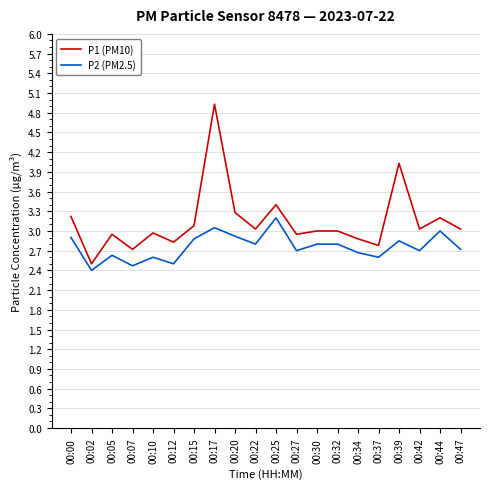

At which category does P2 (PM2.5) reach its first local valley?

00:02